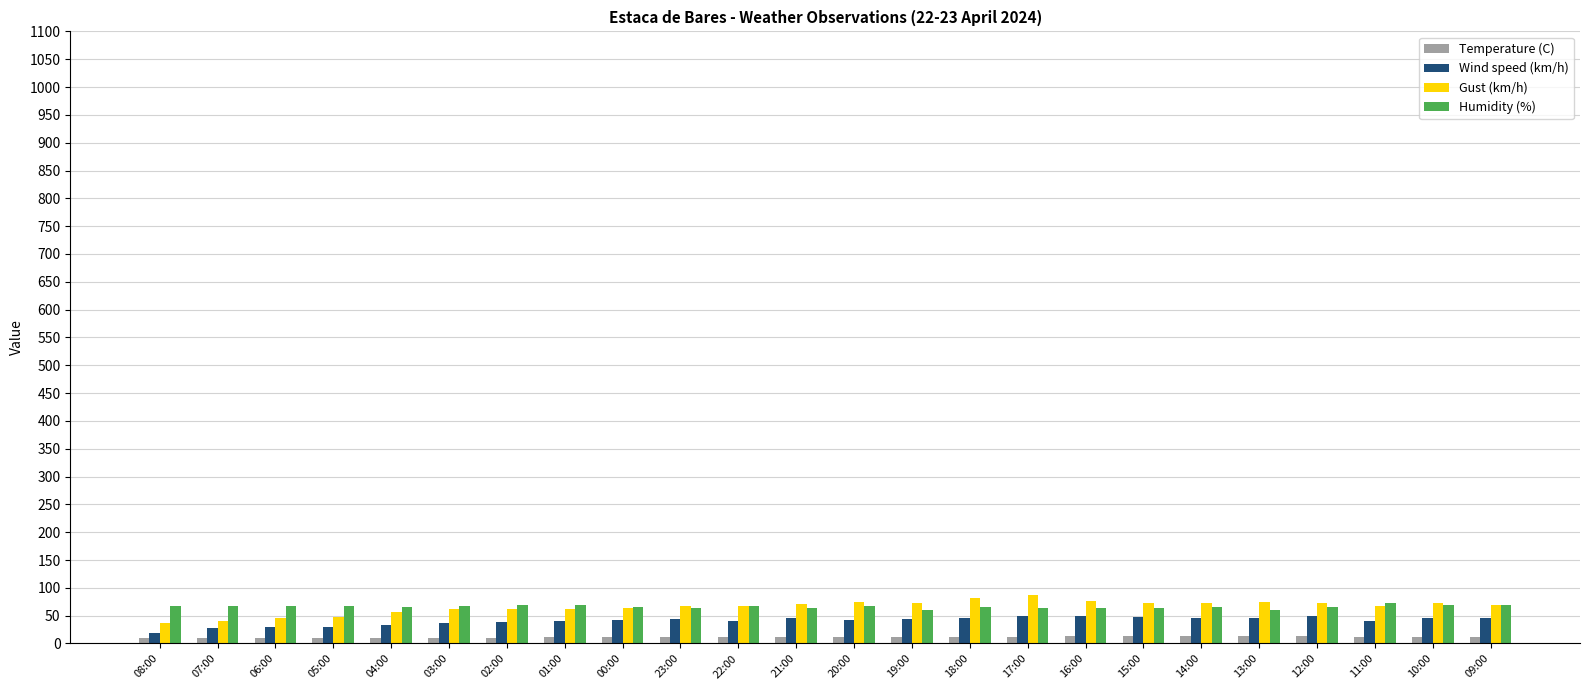

Does the chart contain stacked bars?

No